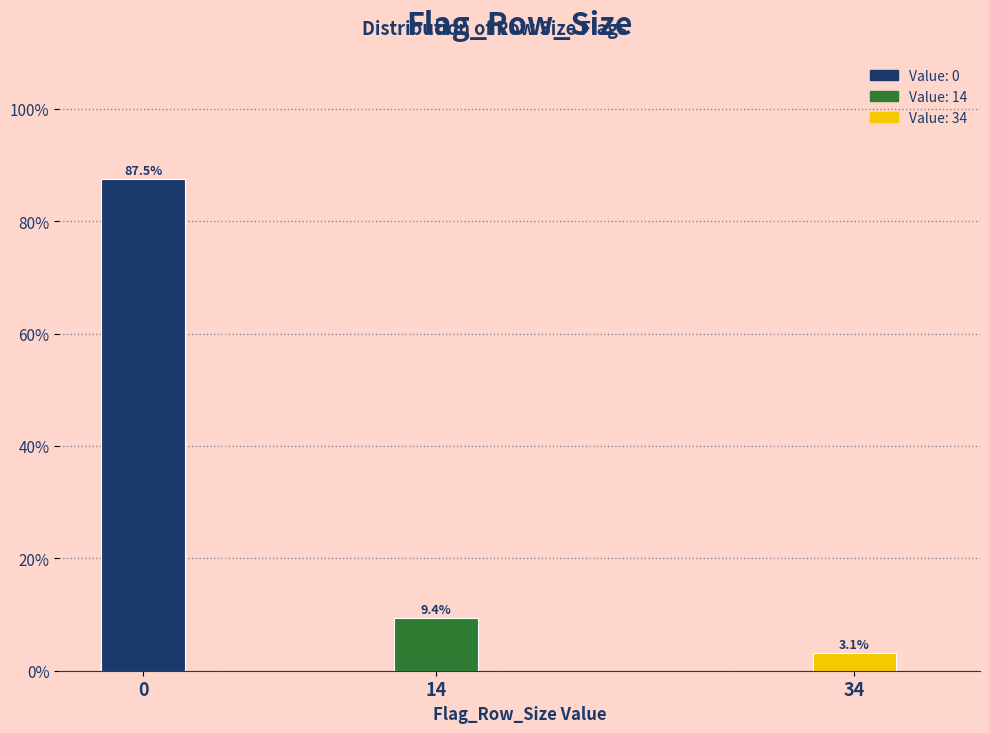

Reading right to left, extract all data points from this chart.

3.1	9.4	87.5